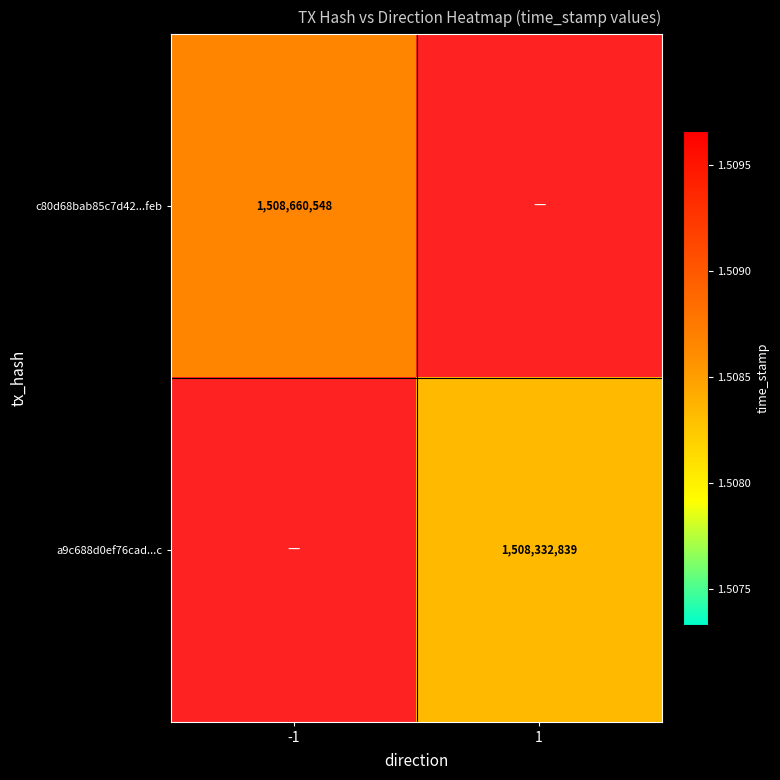

The c80d68bab85c7d42...feb series shows 372017703 at -1. True or false?

False